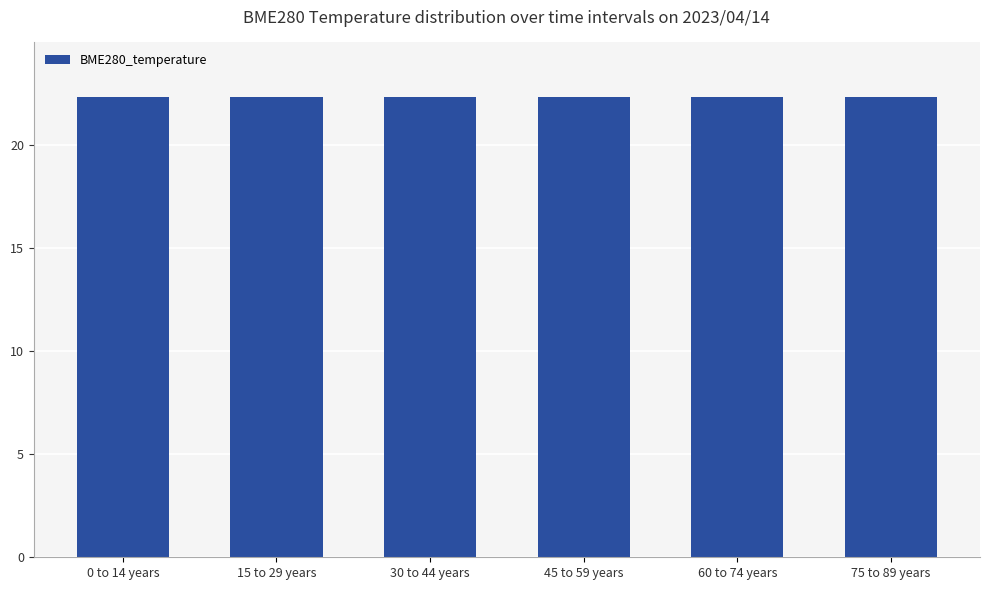

What is the average value?

22.3